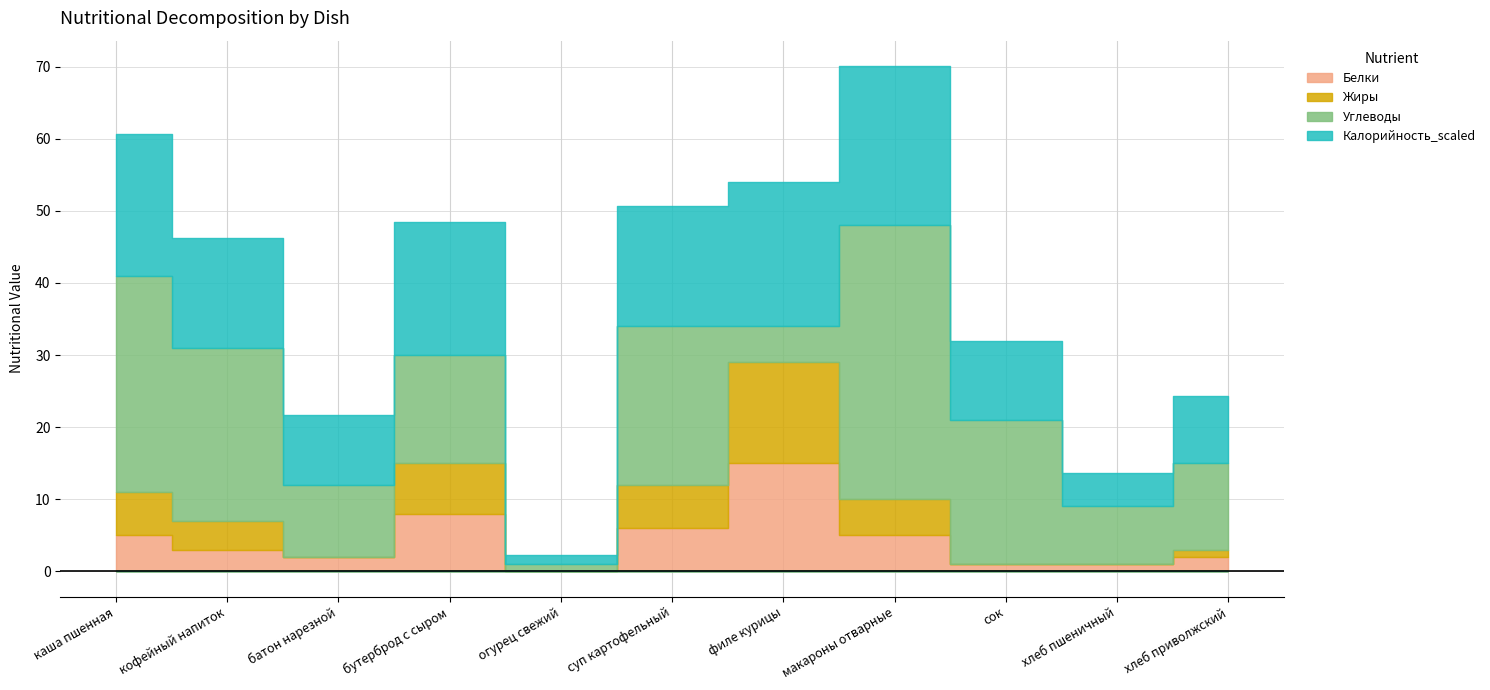

What is the difference between the second highest and second lowest values in the Жиры series?

7.0